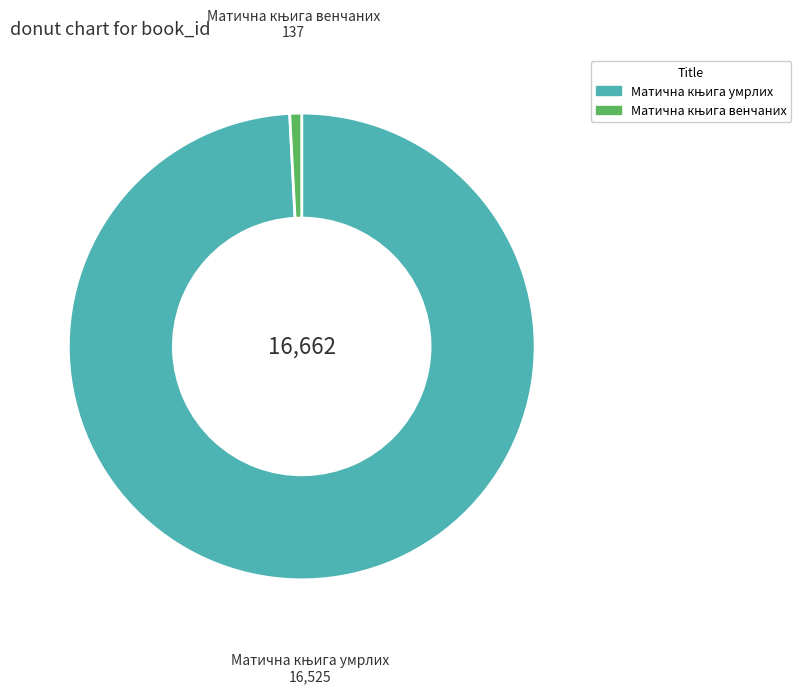

Does any single category account for the majority?

Yes